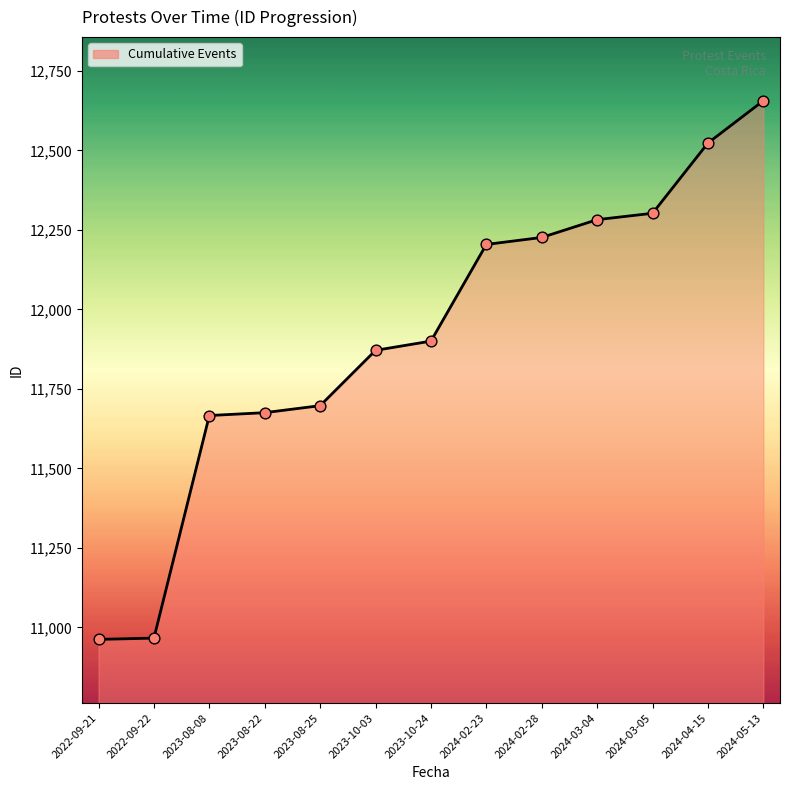

What is the change in value from 2023-10-24 to 2024-02-23?

+304